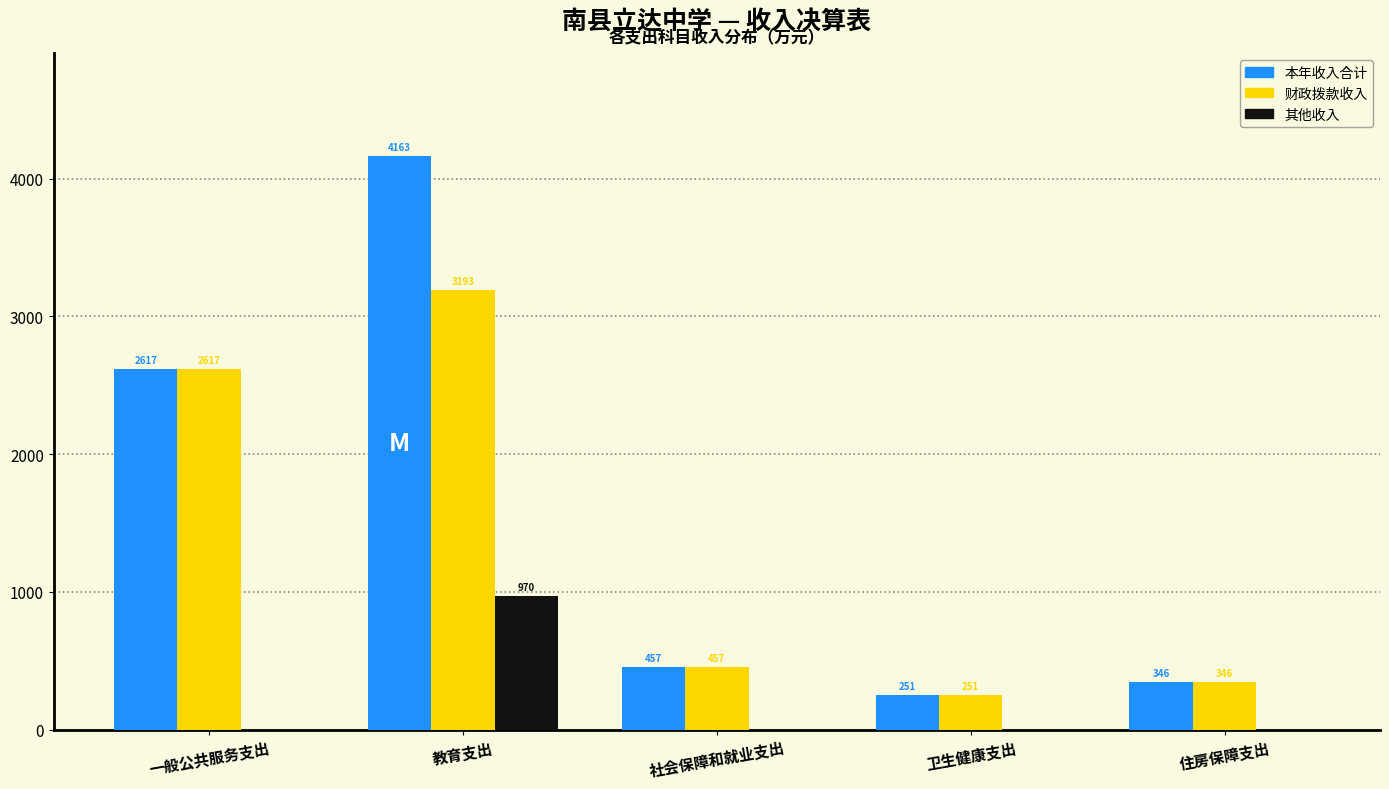

Which category has the highest value across all series?

教育支出